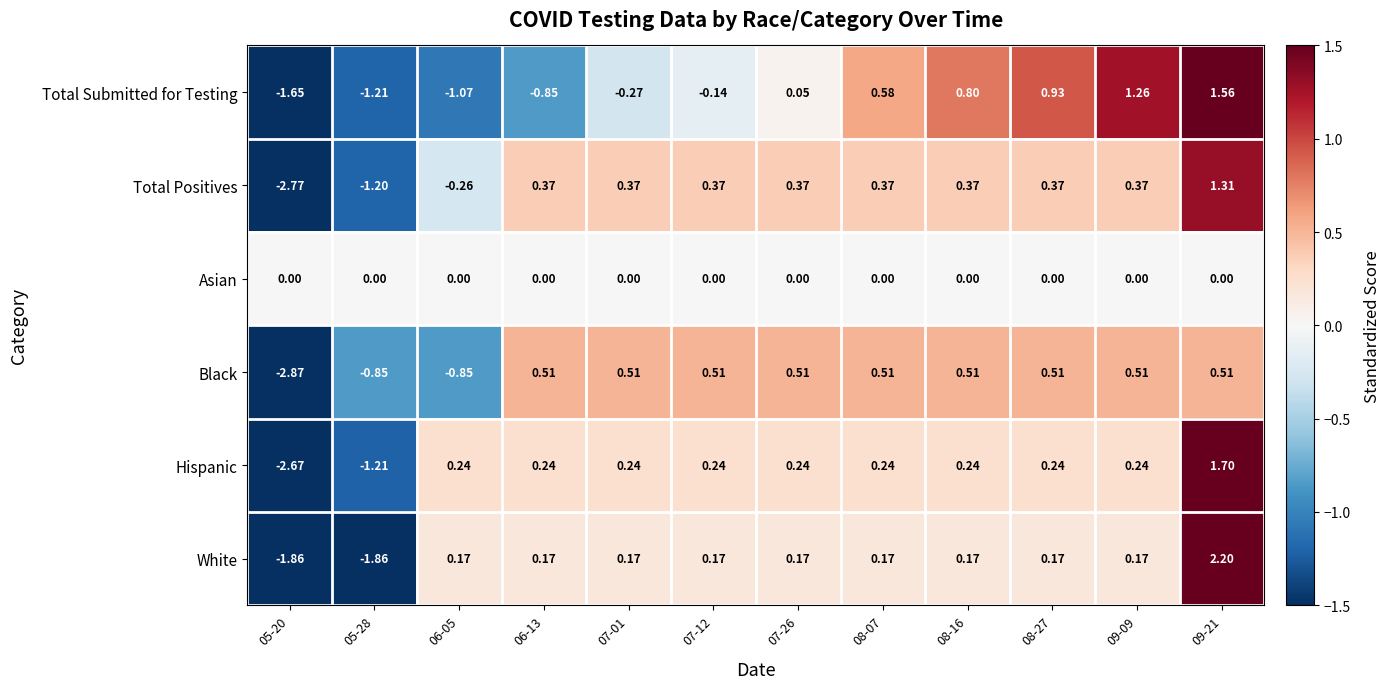

List the series in order of their peak value, highest first.

White, Hispanic, Total Submitted for Testing, Total Positives, Black, Asian